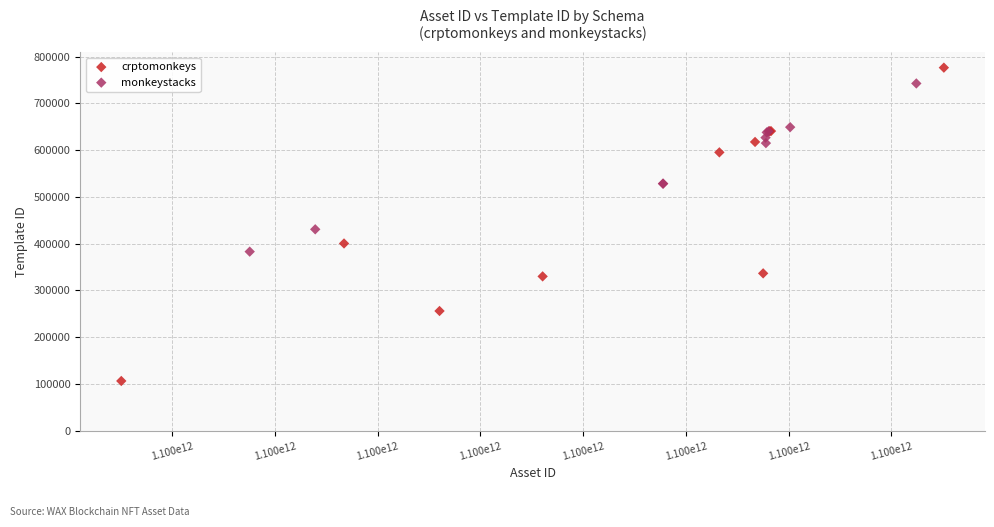

Which series contains the lowest Y value?

crptomonkeys